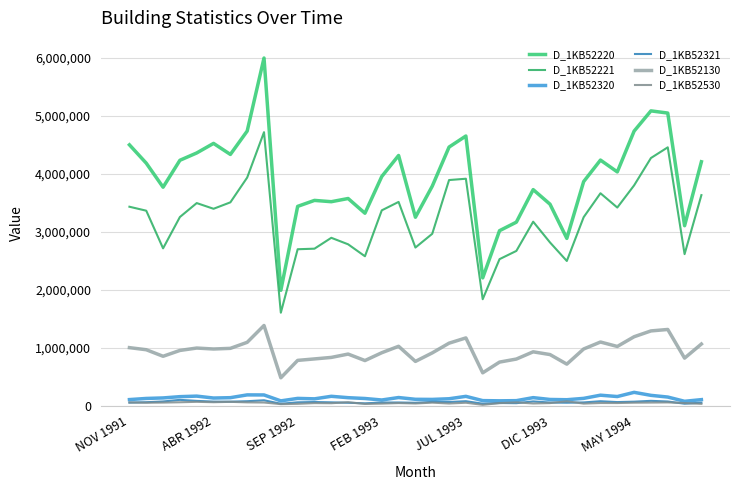

List the series in order of their peak value, lowest first.

D_1KB52530, D_1KB52321, D_1KB52320, D_1KB52130, D_1KB52221, D_1KB52220